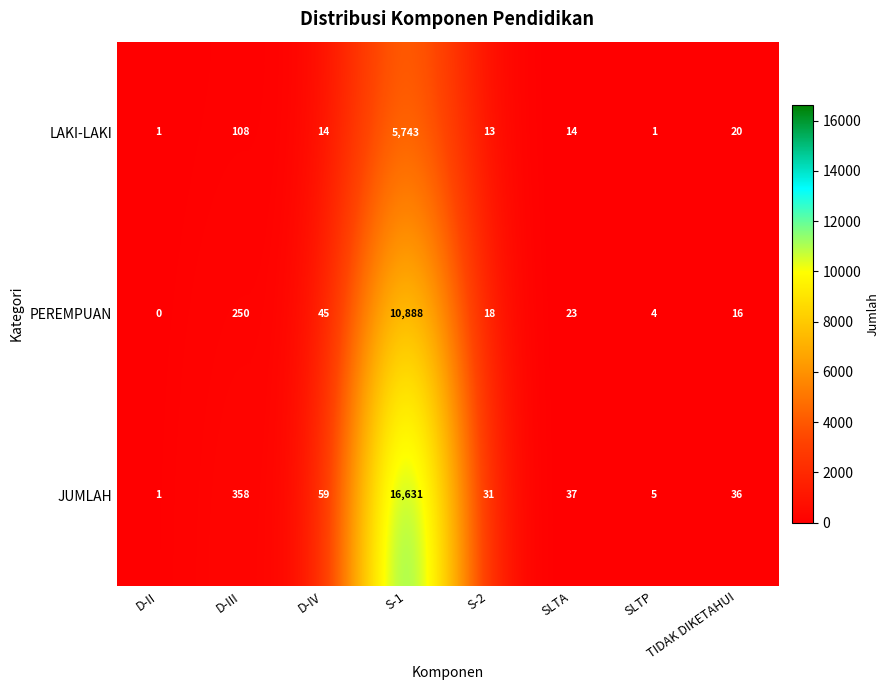

At how many categories does at least one series exceed 15109?

1